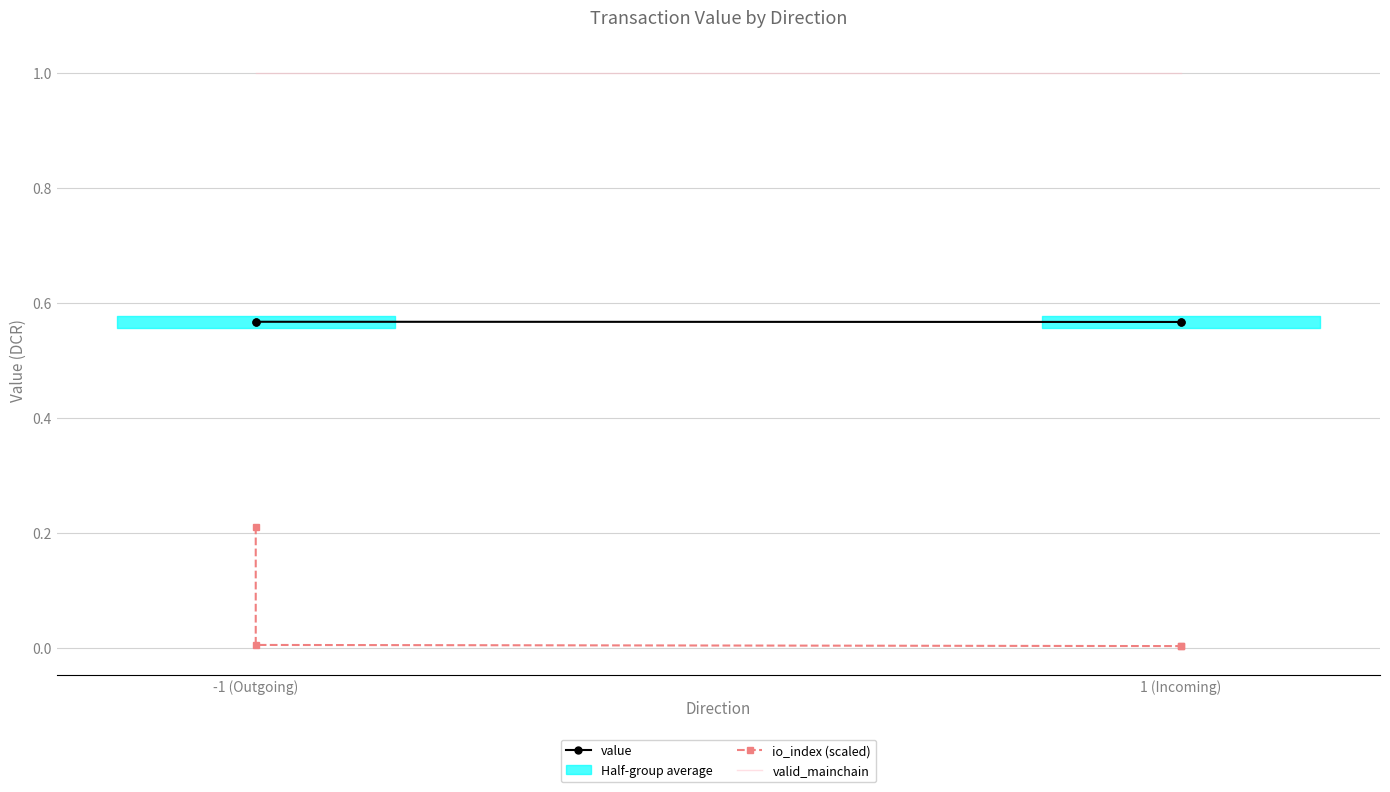

True or false: valid_mainchain has more than 0 interior local peaks.

False